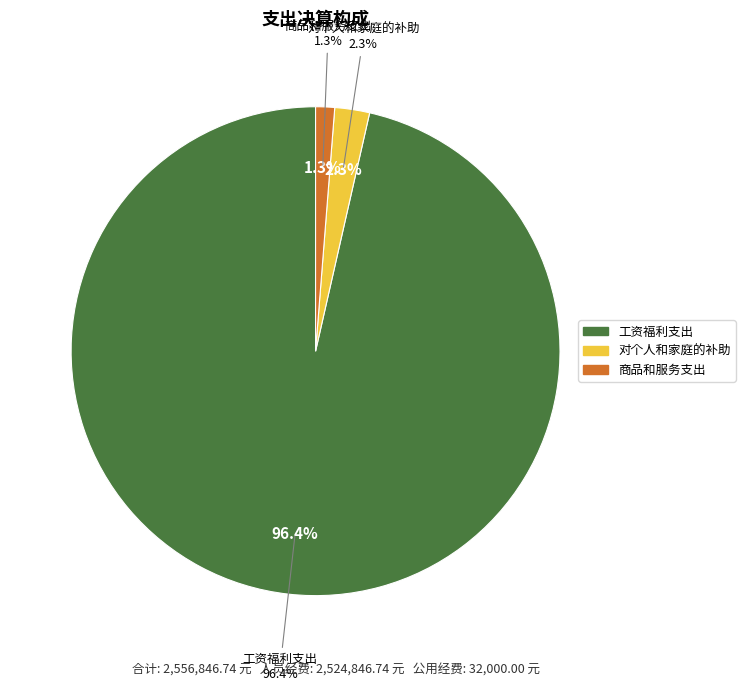

What is the smallest slice in the pie chart?

商品和服务支出